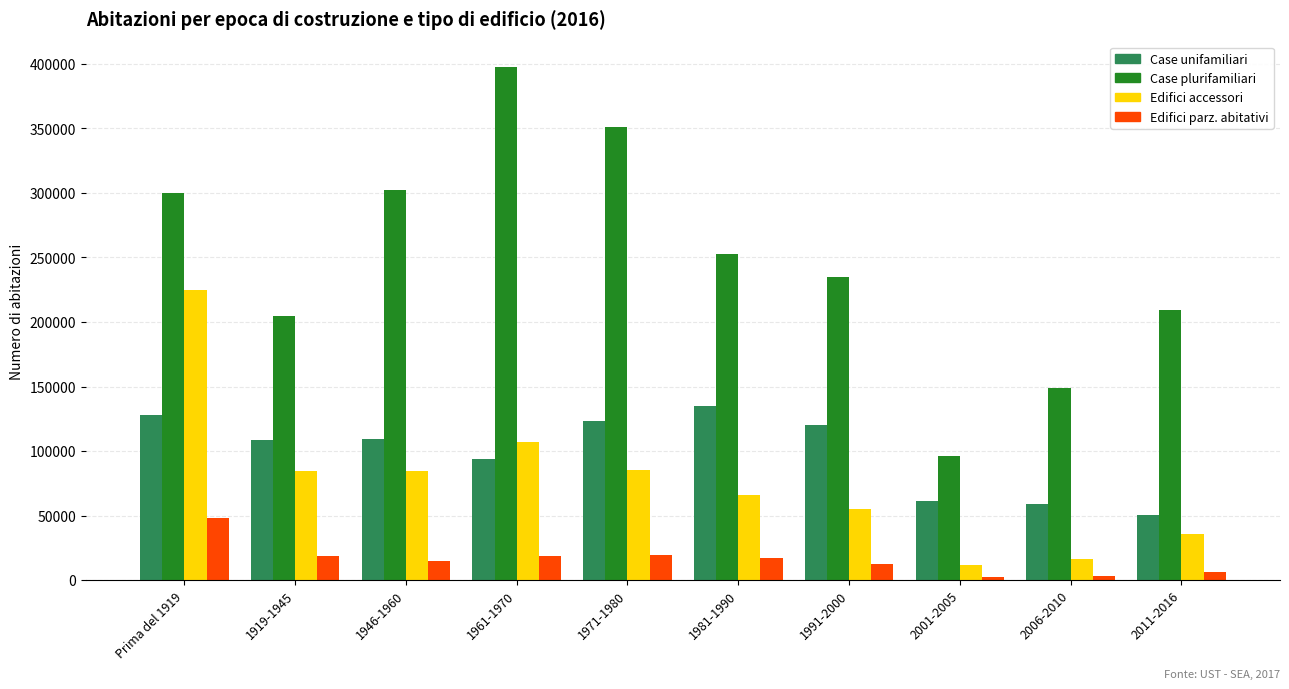

What is the sum of the Case unifamiliari values at 2006-2010 and 1991-2000?

179064